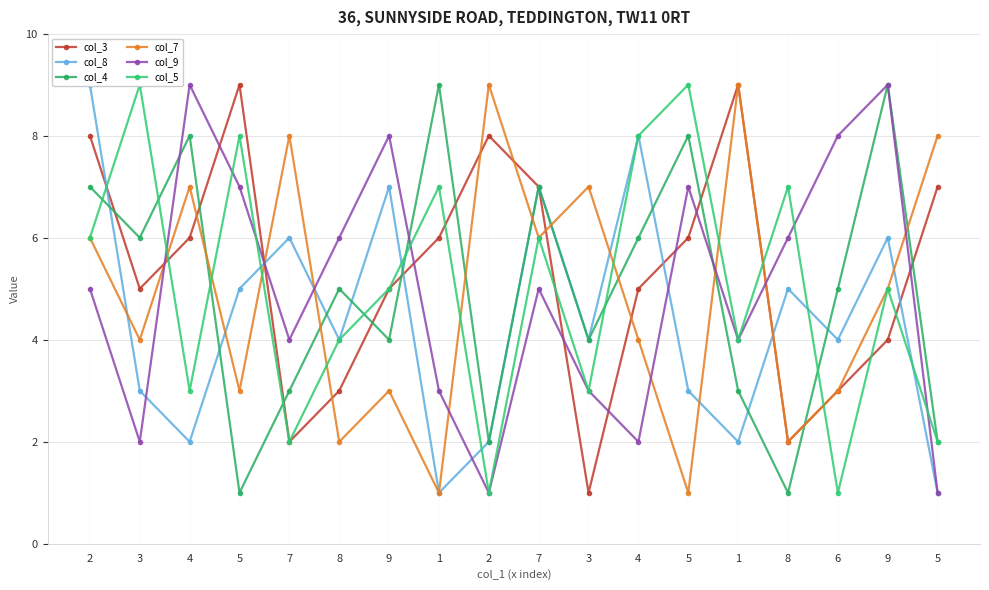

What is the minimum value shown in the chart?

1